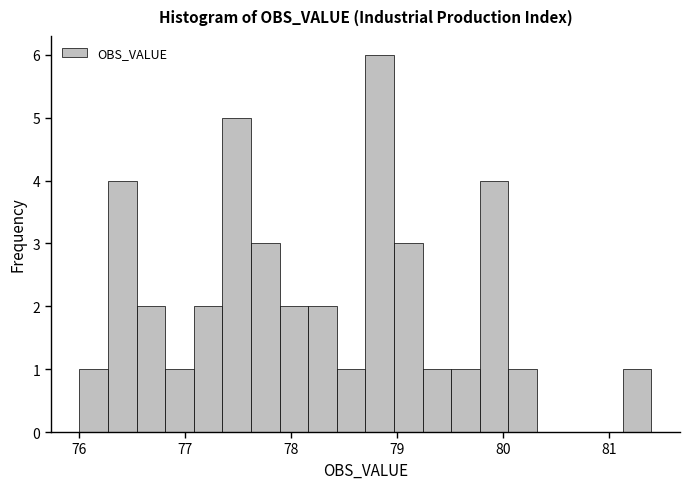

Read against the x-axis, roughly where is the centre of the tallest bar?

78.8